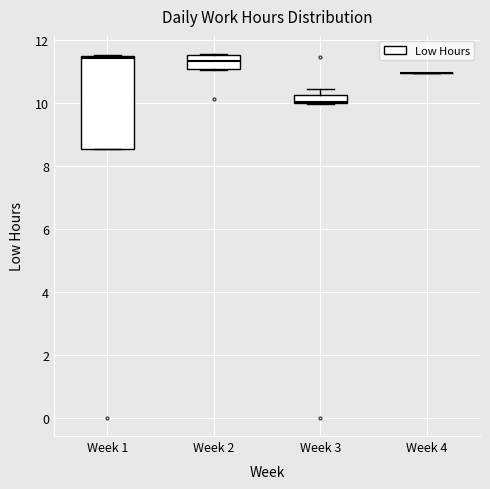

Comparing the boxes themselves (not the whiskers), which one is the tallest?

Week 1